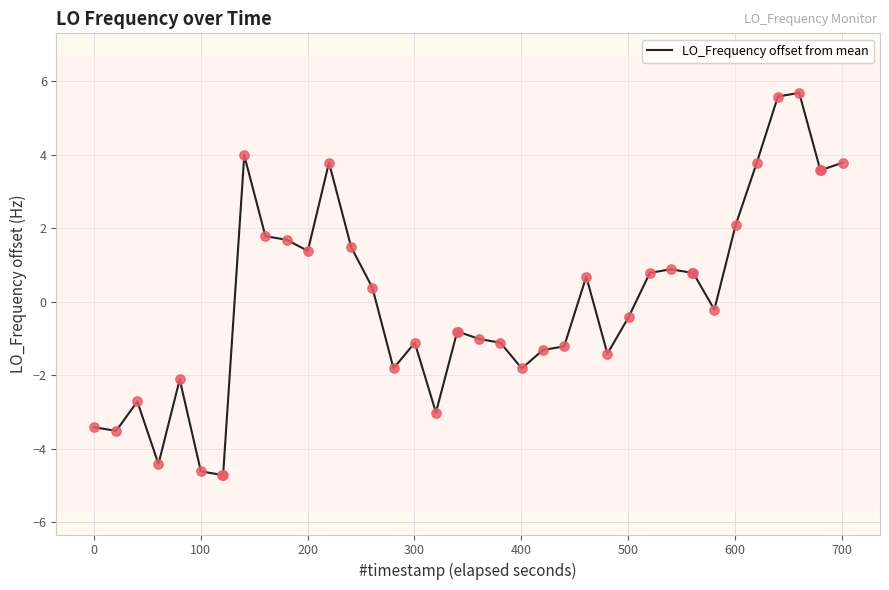

What is the smallest value displayed?

-4.7